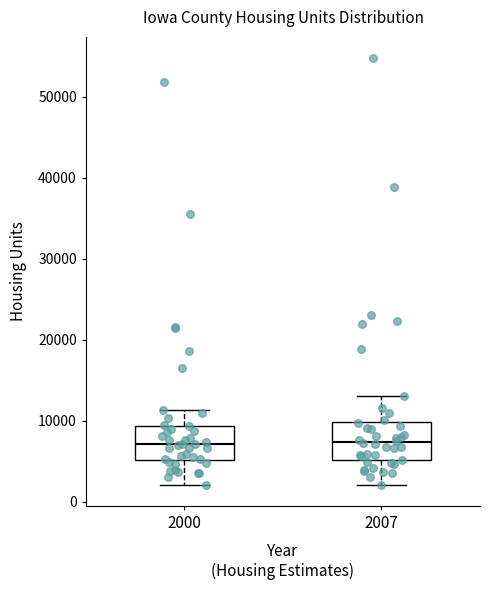

Reading left to right, transcribe this box plot: for each box, give where its median line is, the range the box spans, and where its two whiskers end, as read against the y-axis. The values are not printed on the chart, so give them approximately, as read against the axis.

2000: median 7000, box 5000 to 9000, whiskers 2000 to 11000
2007: median 7000, box 5000 to 10000, whiskers 2000 to 13000